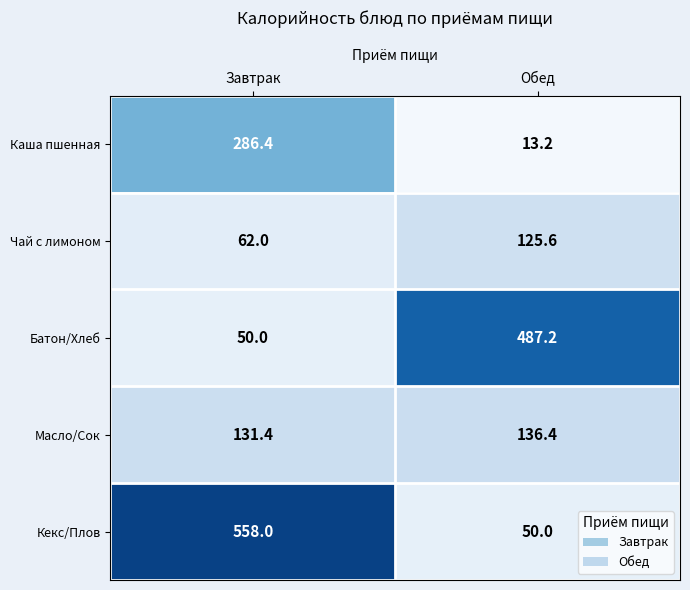

What is the difference between the maximum and minimum values in the Кекс/Плов series?

508.0